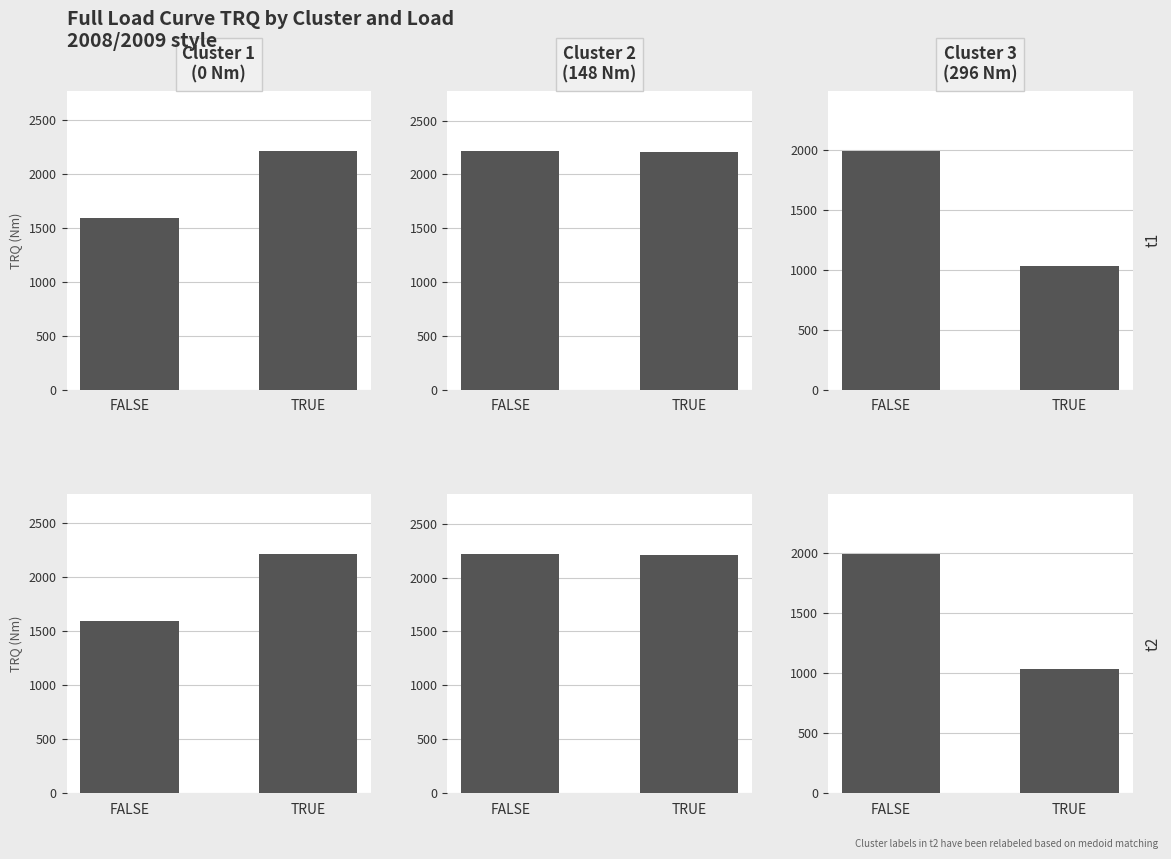

What is the value of the 1000 bar at the 1st from the left?

1590.4